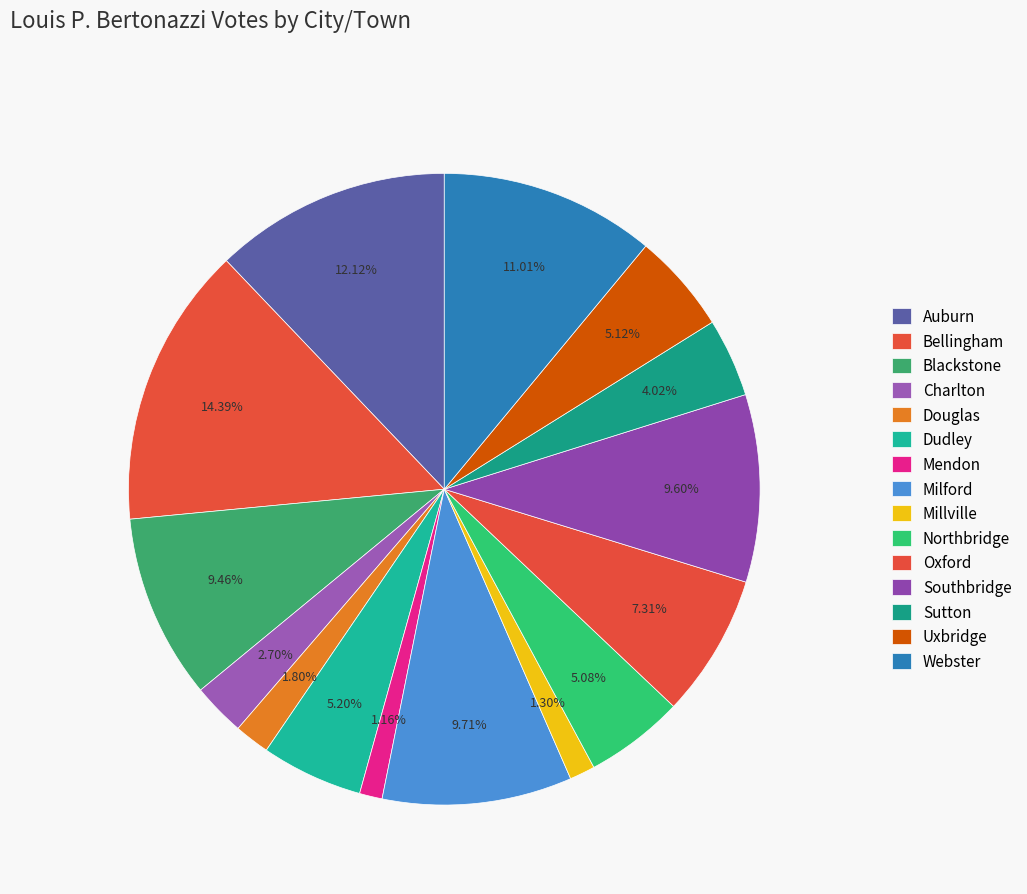

Does any single category account for the majority?

No